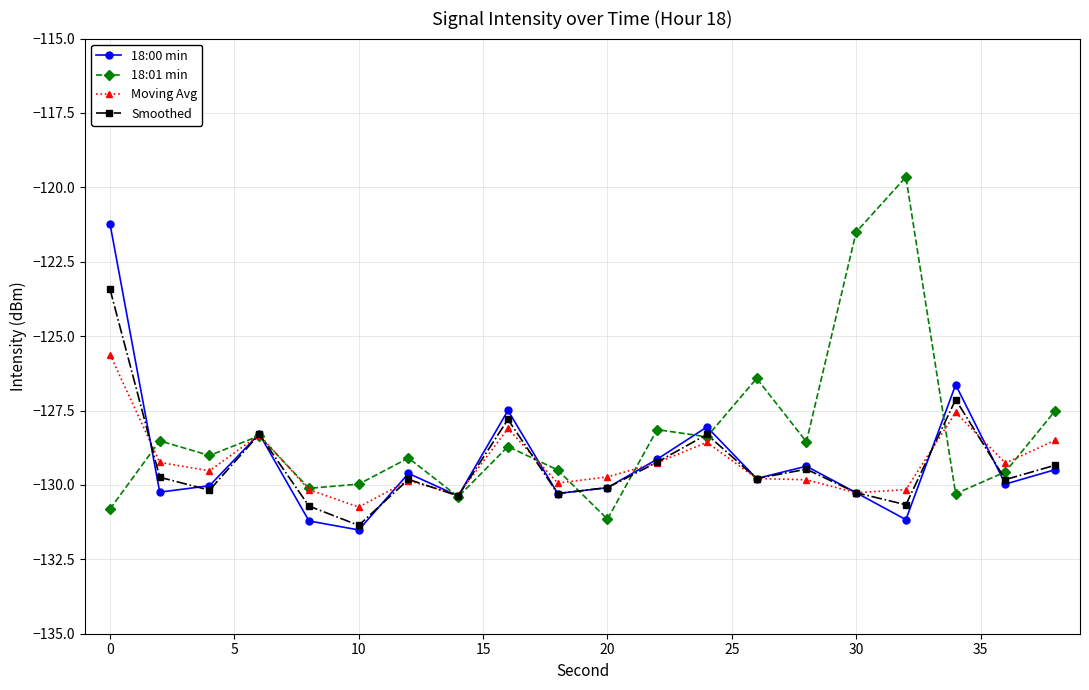

What is the lowest value of the Smoothed series?

-131.4